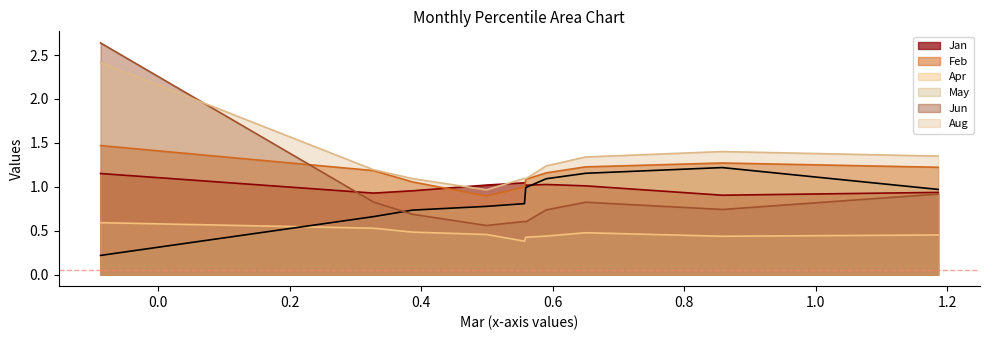

Reading right to left, what are all the values shown in this chart?

Jan: pct95=0.9	pct85=0.9	pct75=1.0	pct65=1.0	pct55=1.0	pct45=1.0	pct35=1.0	pct25=1.0	pct15=0.9	pct05=1.2
Feb: pct95=1.2	pct85=1.3	pct75=1.2	pct65=1.2	pct55=1.1	pct45=1.0	pct35=0.9	pct25=1.1	pct15=1.2	pct05=1.5
Apr: pct95=0.5	pct85=0.4	pct75=0.5	pct65=0.4	pct55=0.4	pct45=0.4	pct35=0.5	pct25=0.5	pct15=0.5	pct05=0.6
May: pct95=1.0	pct85=1.2	pct75=1.2	pct65=1.1	pct55=1.0	pct45=0.8	pct35=0.8	pct25=0.7	pct15=0.7	pct05=0.2
Jun: pct95=0.9	pct85=0.7	pct75=0.8	pct65=0.7	pct55=0.6	pct45=0.6	pct35=0.6	pct25=0.7	pct15=0.8	pct05=2.6
Aug: pct95=1.3	pct85=1.4	pct75=1.3	pct65=1.2	pct55=1.1	pct45=1.1	pct35=1.0	pct25=1.1	pct15=1.2	pct05=2.4